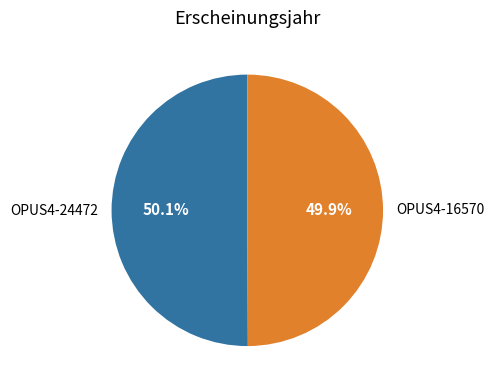

Does any single category account for the majority?

Yes